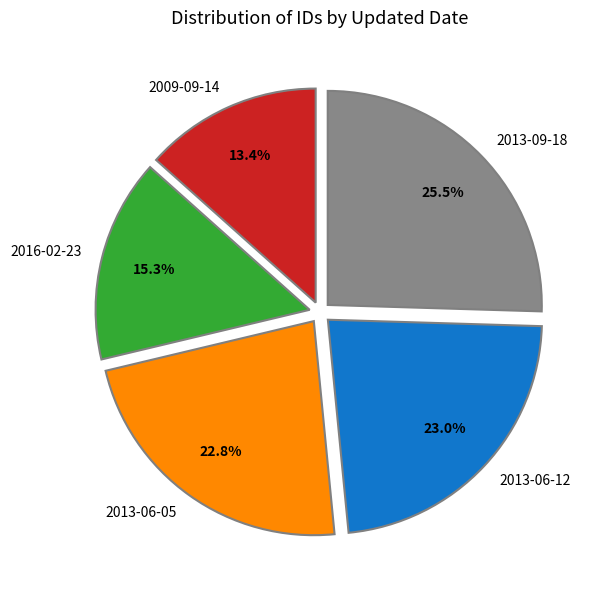

Does any single category account for the majority?

No